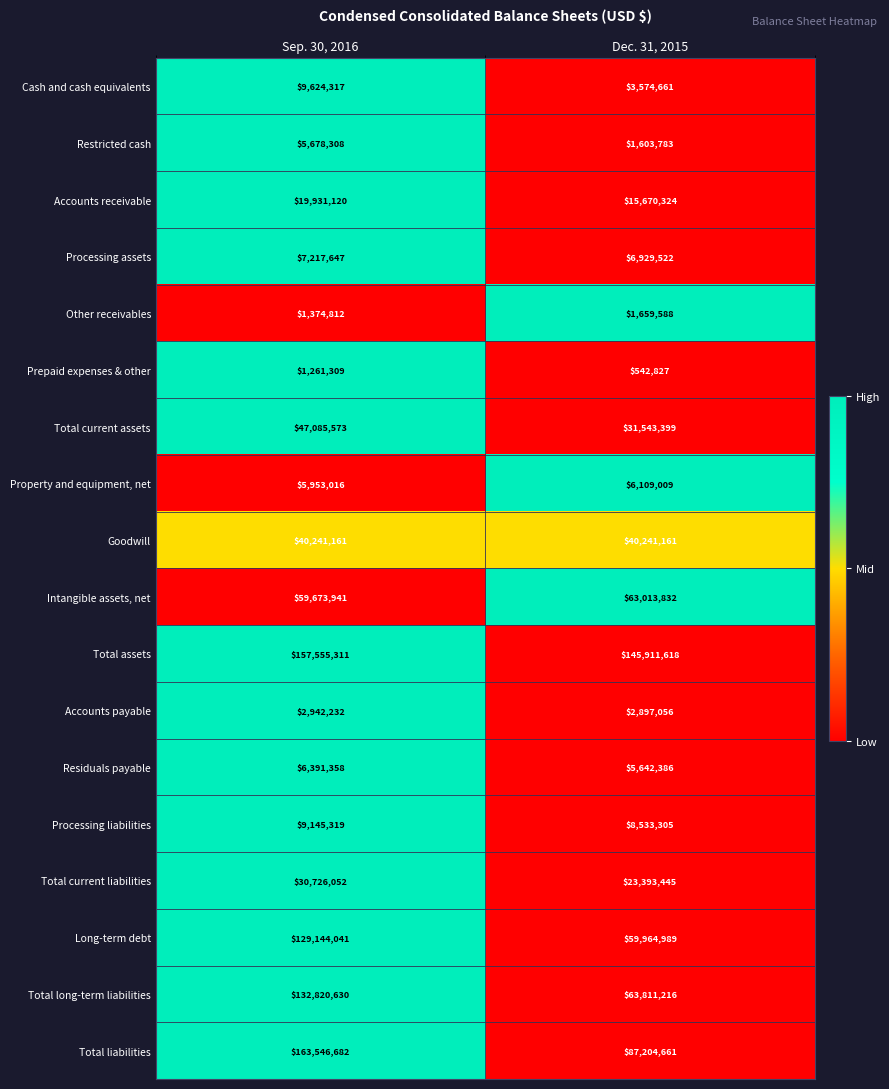

At which category is the sum across all series the highest?

Sep. 30, 2016